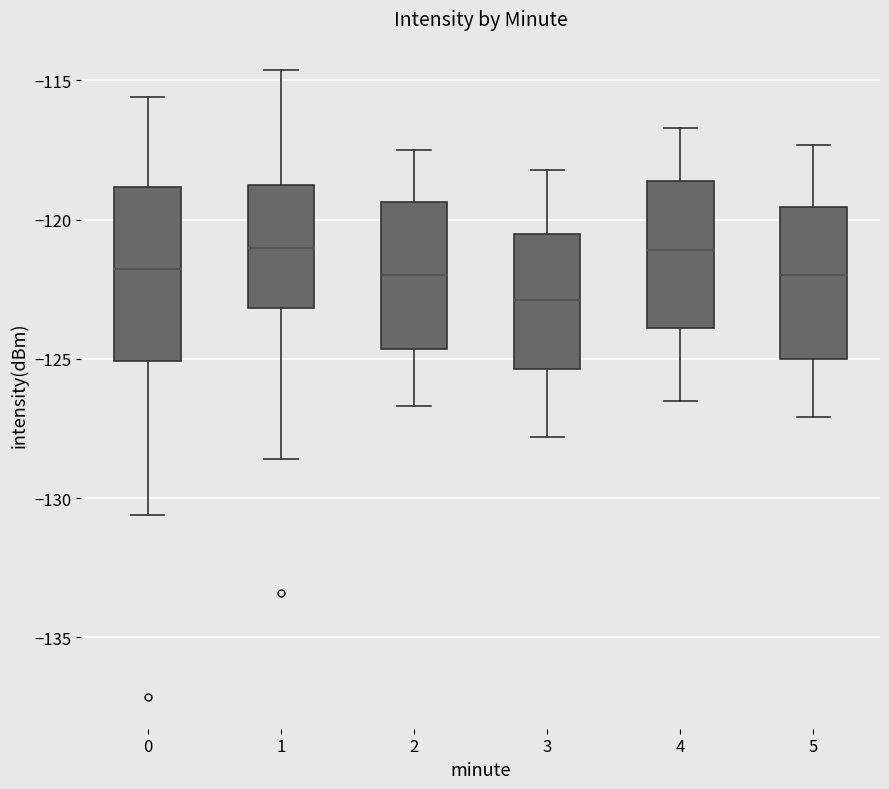

Reading left to right, transcribe this box plot: for each box, give where its median line is, the range the box spans, and where its two whiskers end, as read against the y-axis. The values are not printed on the chart, so give them approximately, as read against the axis.

0: median -122.0, box -125.0 to -119.0, whiskers -130.5 to -115.5
1: median -121.0, box -123.0 to -119.0, whiskers -128.5 to -114.5
2: median -122.0, box -124.5 to -119.5, whiskers -126.5 to -117.5
3: median -123.0, box -125.5 to -120.5, whiskers -128.0 to -118.0
4: median -121.0, box -124.0 to -118.5, whiskers -126.5 to -116.5
5: median -122.0, box -125.0 to -119.5, whiskers -127.0 to -117.5